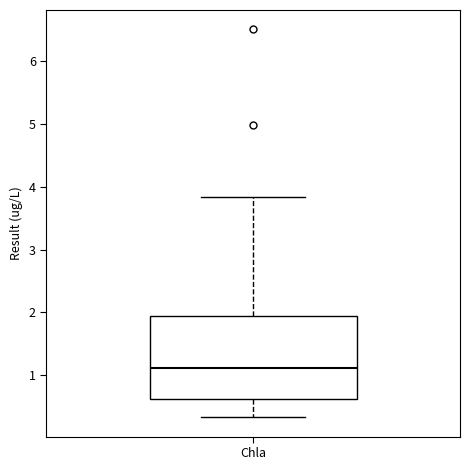

Read this box plot against the y-axis: the position of the median line, the range covered by the box, and the ends of both whiskers. The values are not printed on the chart, so give them approximately, as read against the axis.

median 1.1, box 0.6 to 1.9, whiskers 0.3 to 3.8